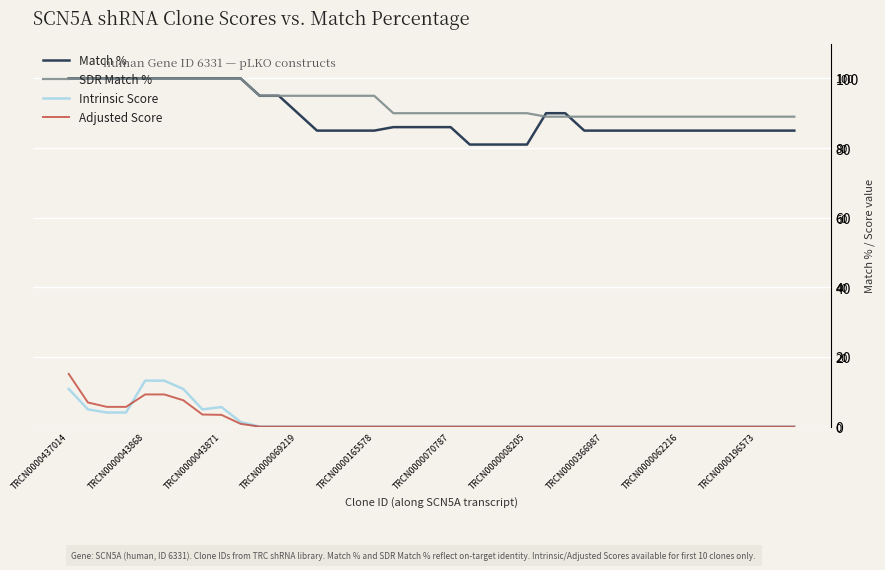

True or false: Match % and Adjusted Score cross at least once.

False